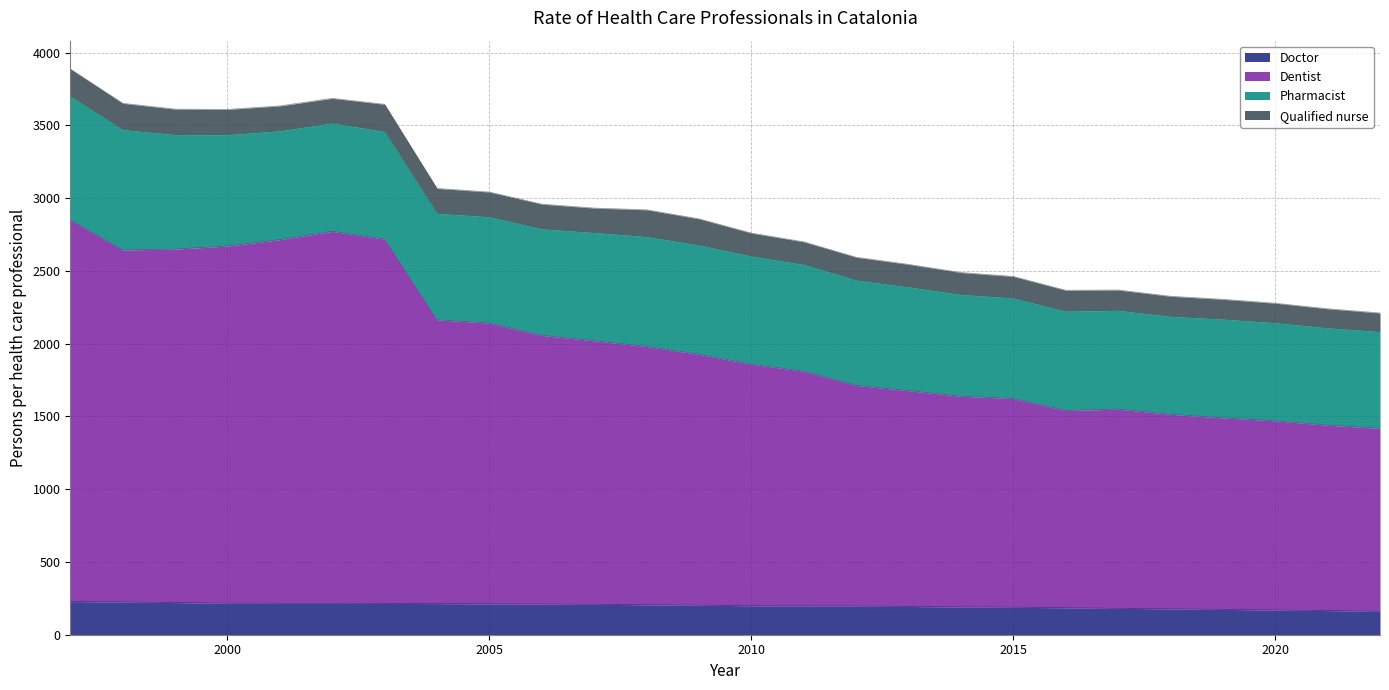

True or false: Dentist and Doctor intersect in this chart.

False